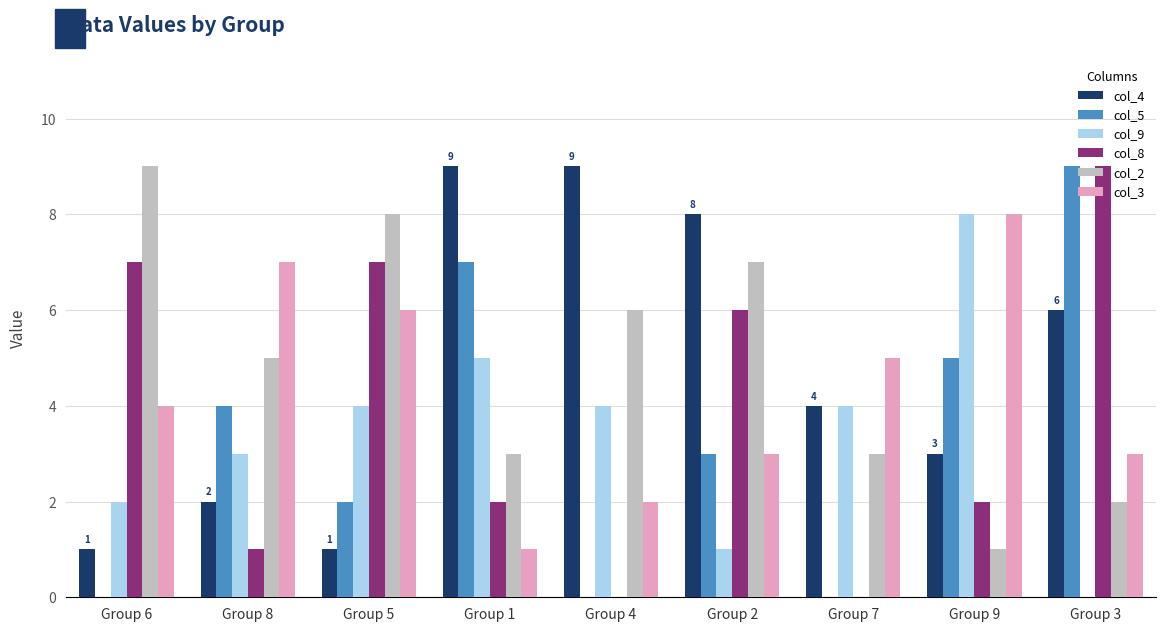

What is the approximate value of col_2 at Group 1?

3